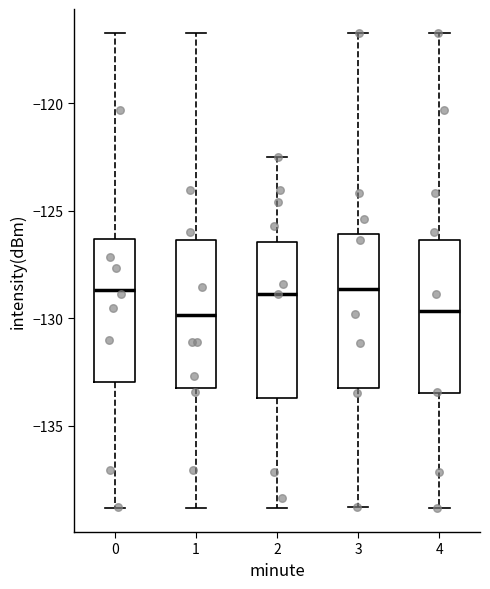

Reading left to right, read every box against the y-axis: the position of its median line, the range the box covers, and the ends of its whiskers. The values are not printed on the chart, so give them approximately, as read against the axis.

0: median -128.5, box -133.0 to -126.5, whiskers -139.0 to -116.5
1: median -130.0, box -133.5 to -126.5, whiskers -139.0 to -116.5
2: median -129.0, box -133.5 to -126.5, whiskers -139.0 to -122.5
3: median -128.5, box -133.5 to -126.0, whiskers -139.0 to -116.5
4: median -129.5, box -133.5 to -126.5, whiskers -139.0 to -116.5